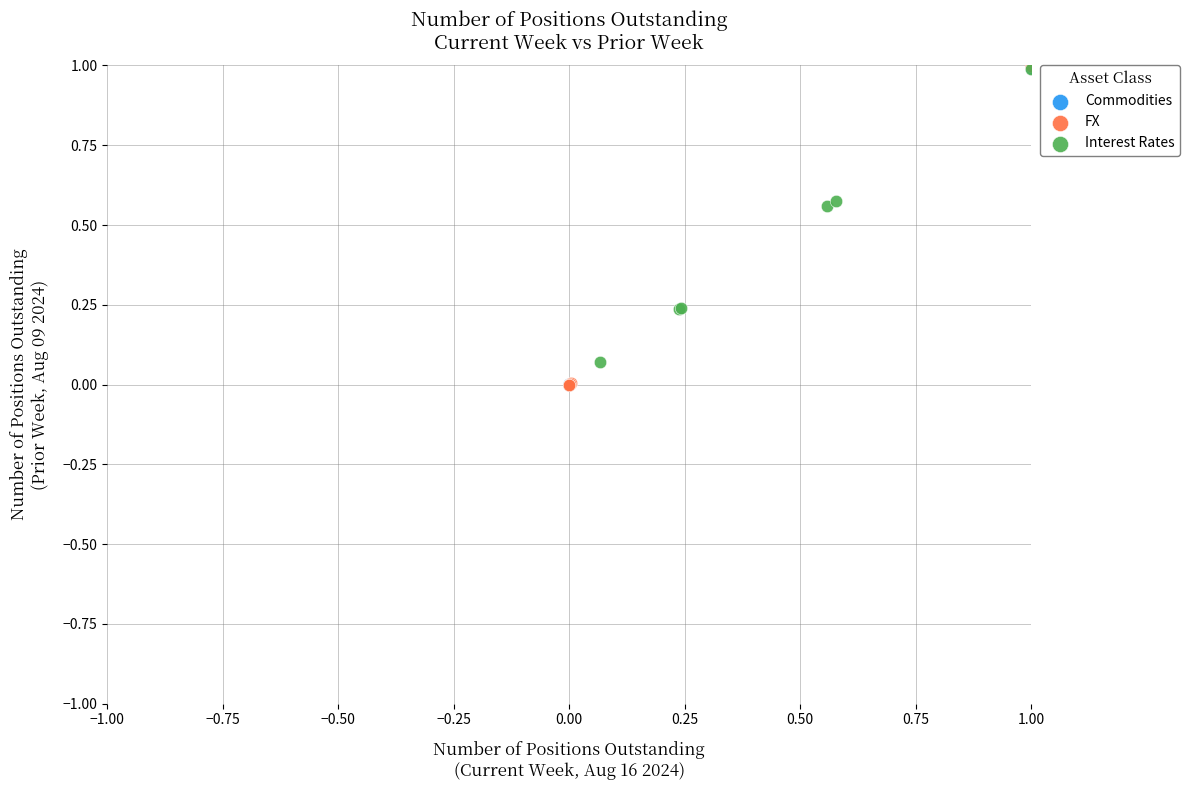

Which series has the largest Y range (max minus min)?

FX